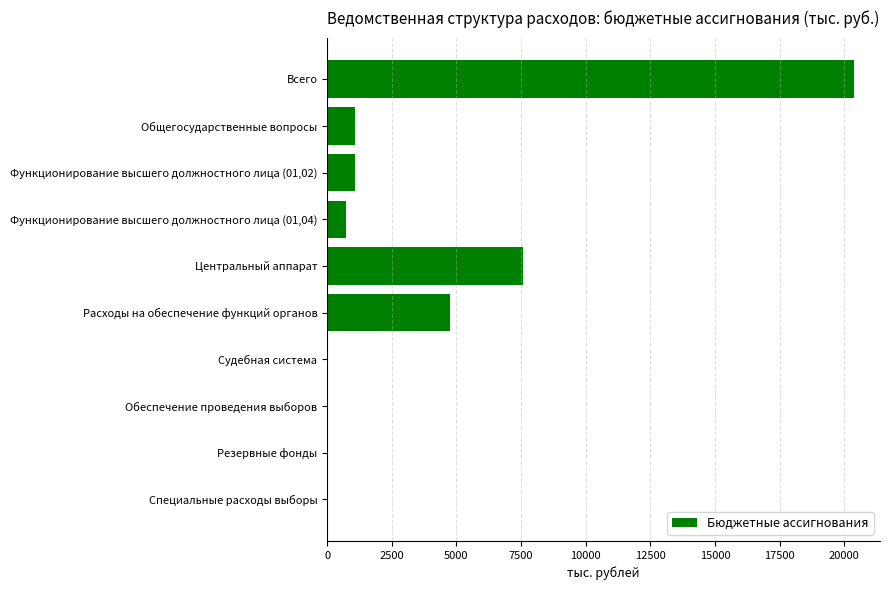

At which category does the chart reach its peak across all series?

Всего